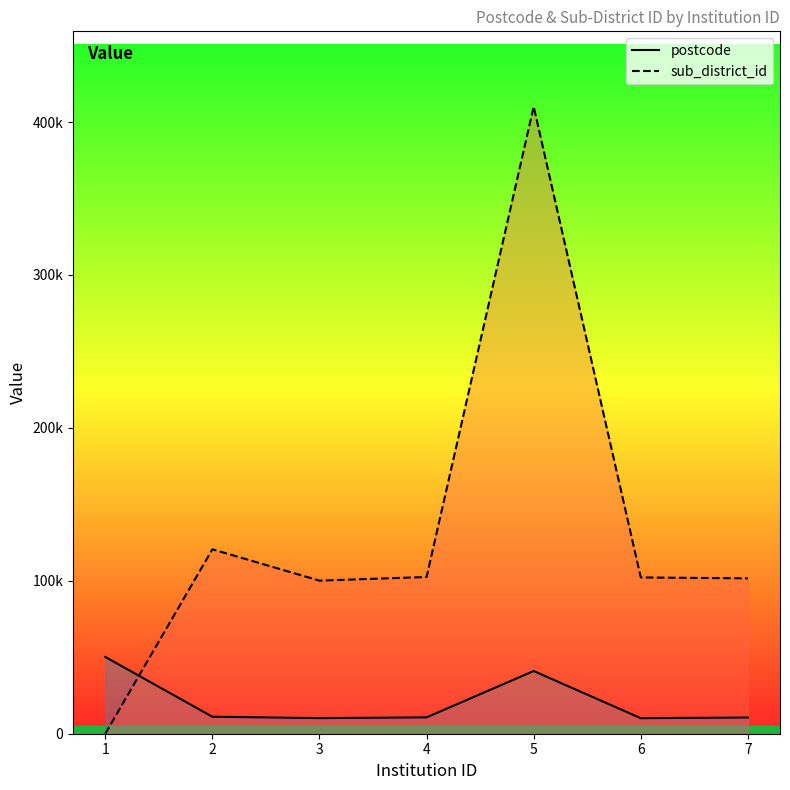

Where does the sub_district_id series first go above 102201?

2